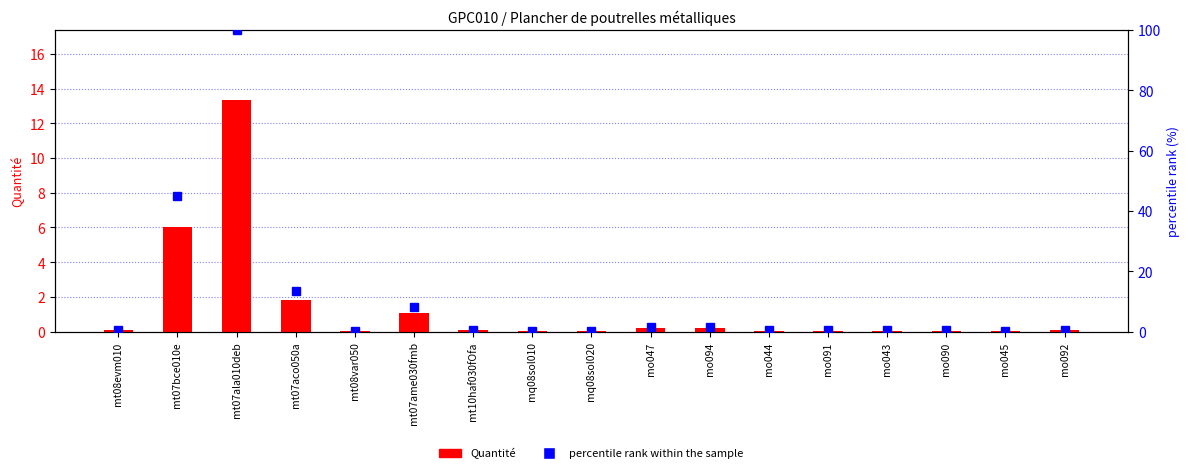

Which has a higher value, mo094 or mo092?

mo094